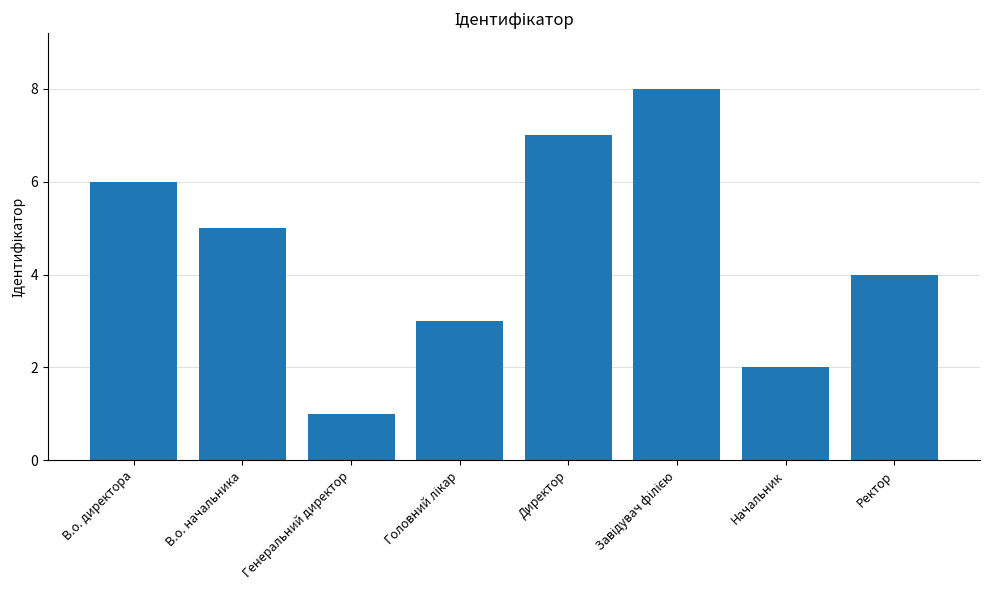

What value does the data have at Ректор?

4